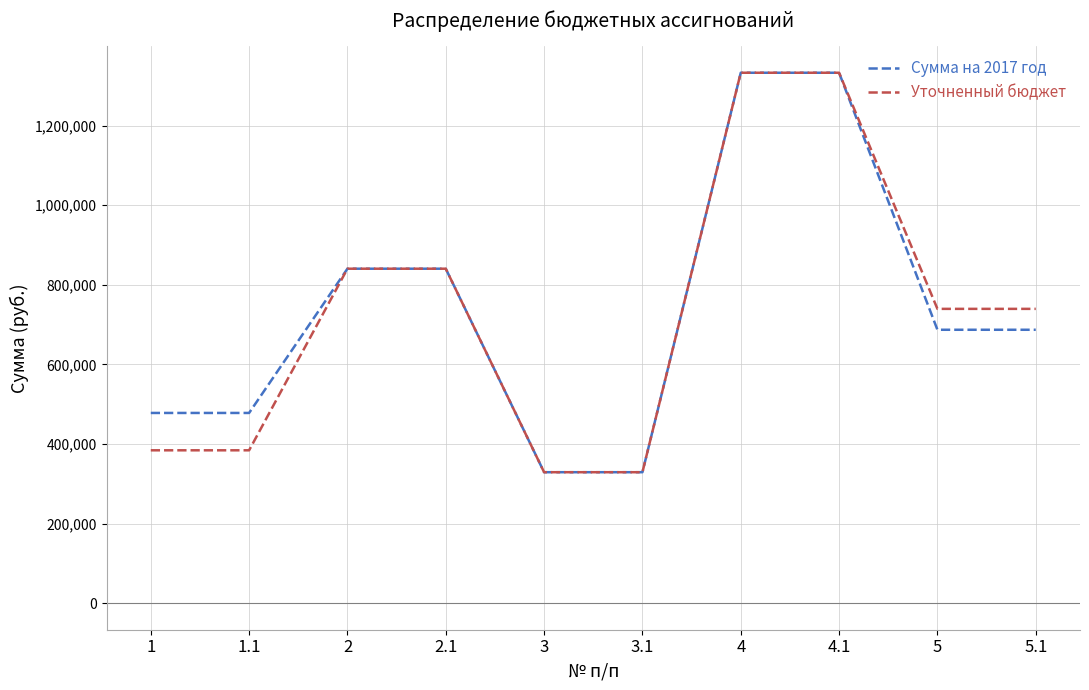

Between 1 and 3.1, which series saw the biggest shift?

Сумма на 2017 год